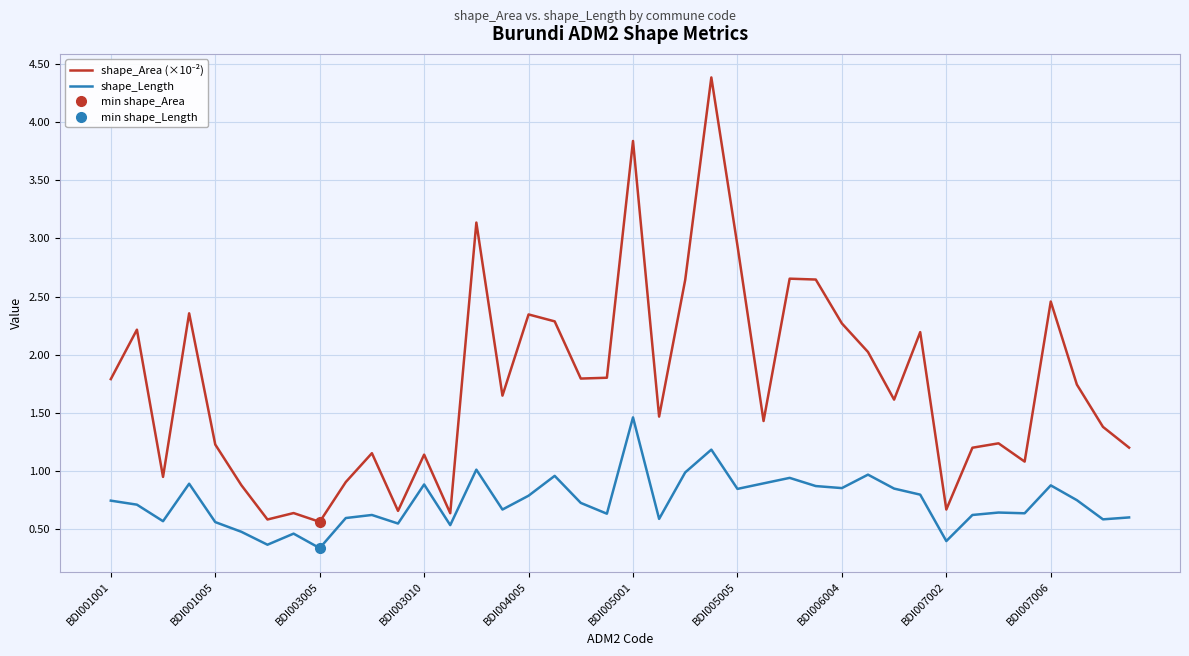

What is the difference between the maximum and minimum values in the shape_Area (×10⁻²) series?

3.8